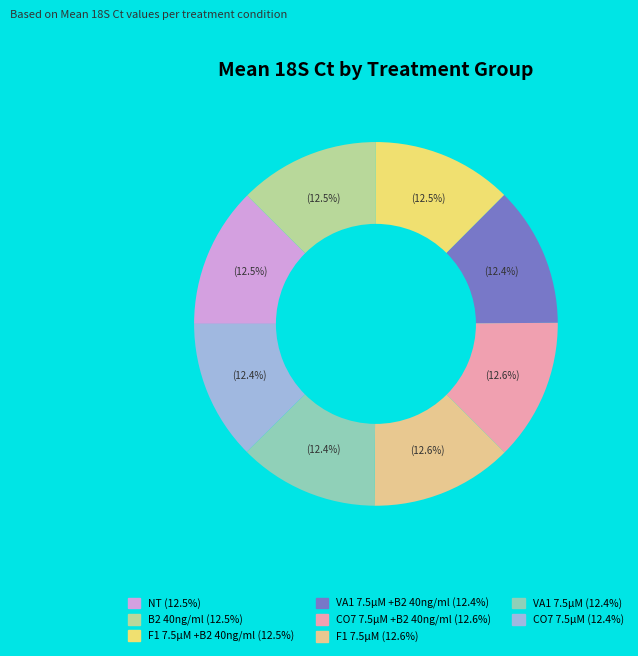

Is there any slice that represents more than half of the pie?

No